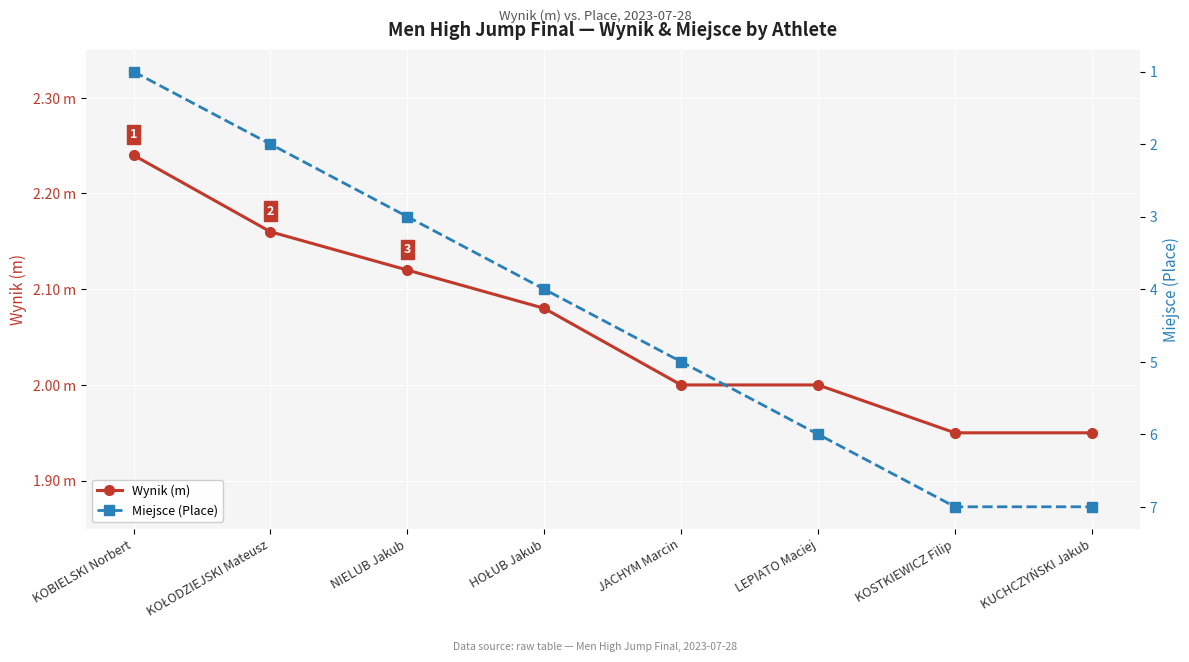

Does the chart display data point markers on the line(s)?

Yes